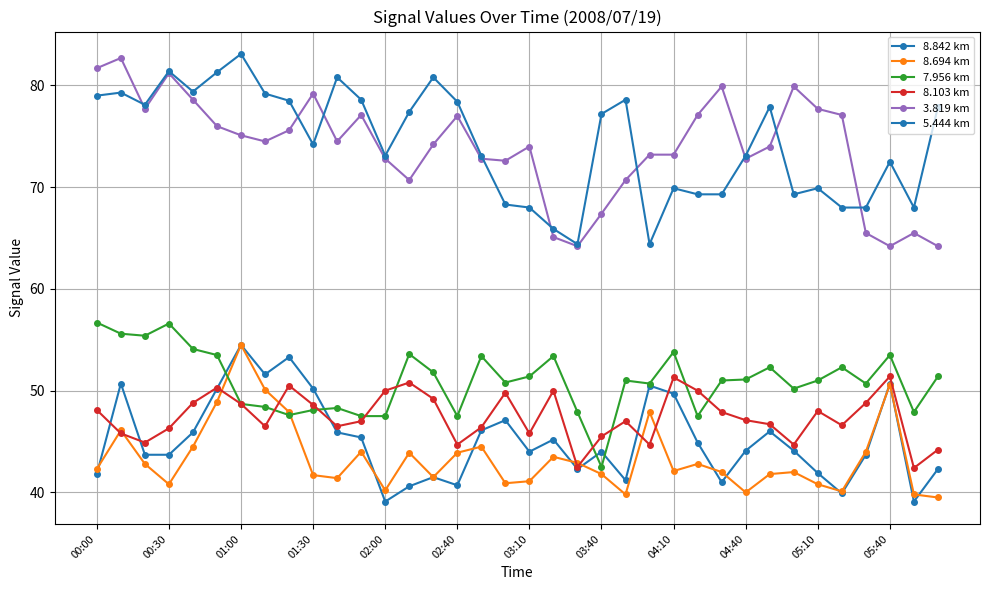

How many distinct data groups are displayed?

6